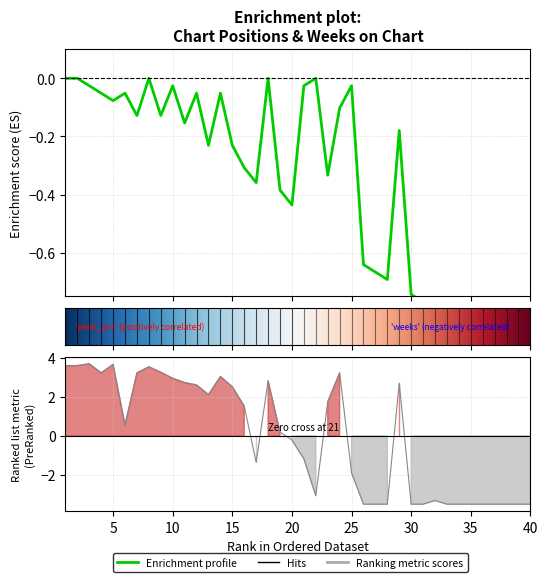

True or false: Peak Position has more than 1 points higher than both neighbors.

True